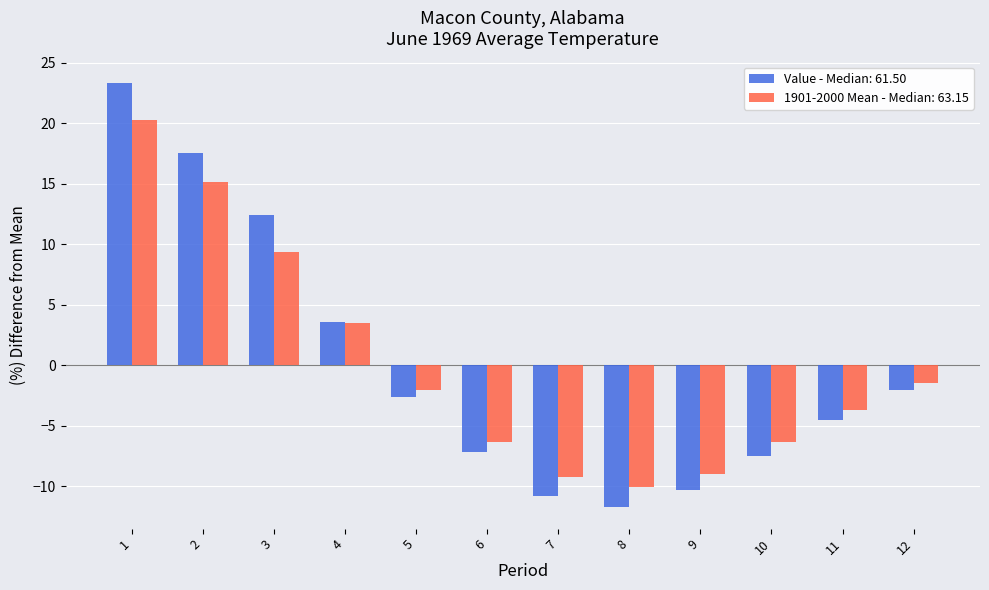

How many values in Value - Median: 61.50 are below zero?

8